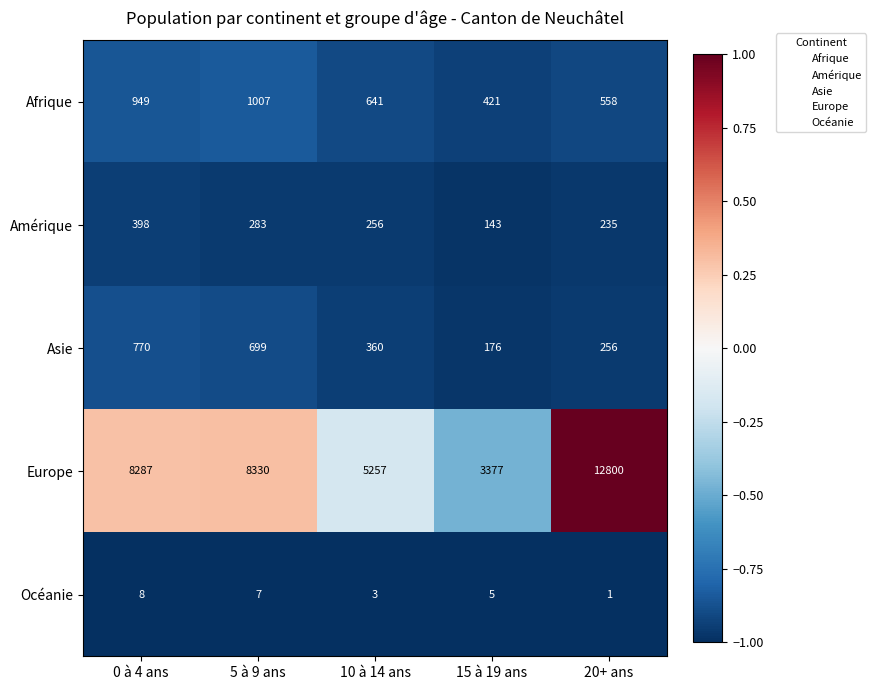

True or false: Océanie has a value of 7 at 15 à 19 ans.

False